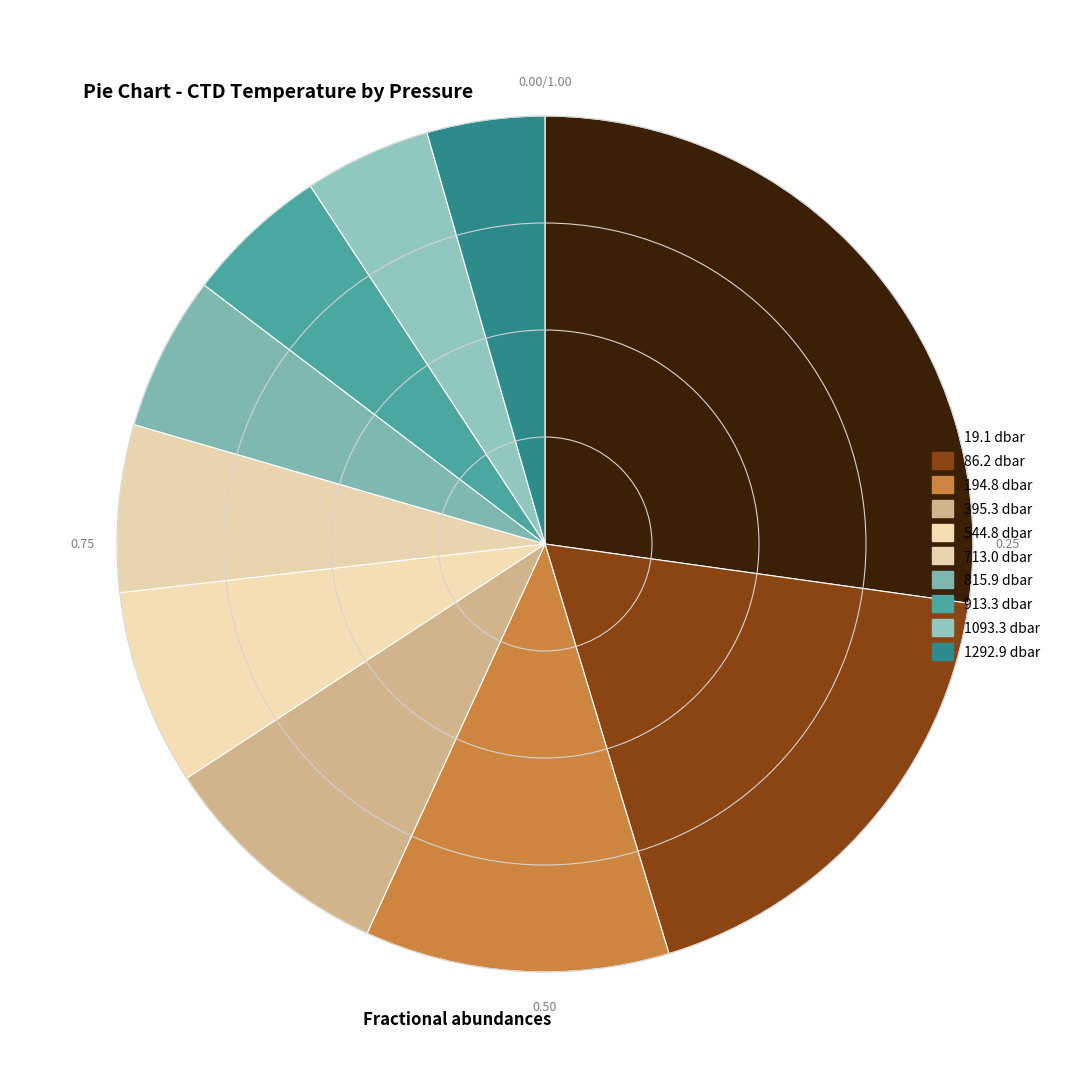

Which slice is the smallest?

1292.9 dbar